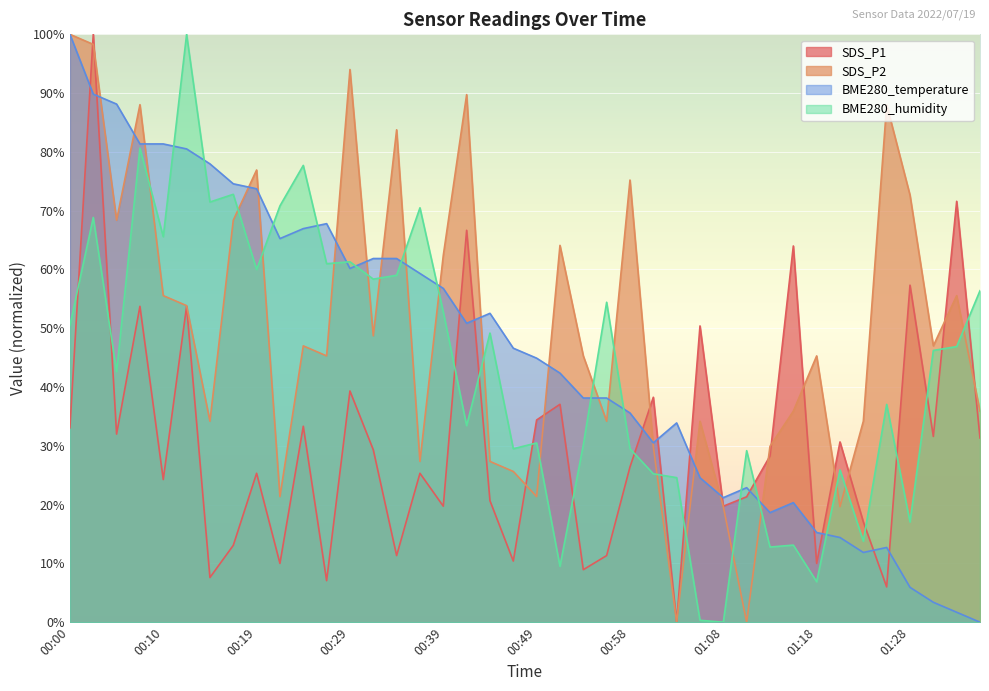

What is the label of the 14th point from the right?

01:03